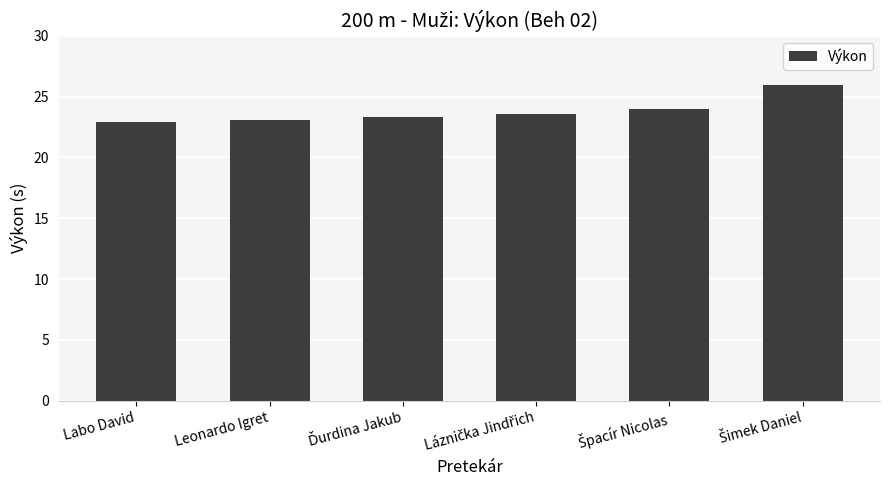

What is the smallest value displayed?

22.9